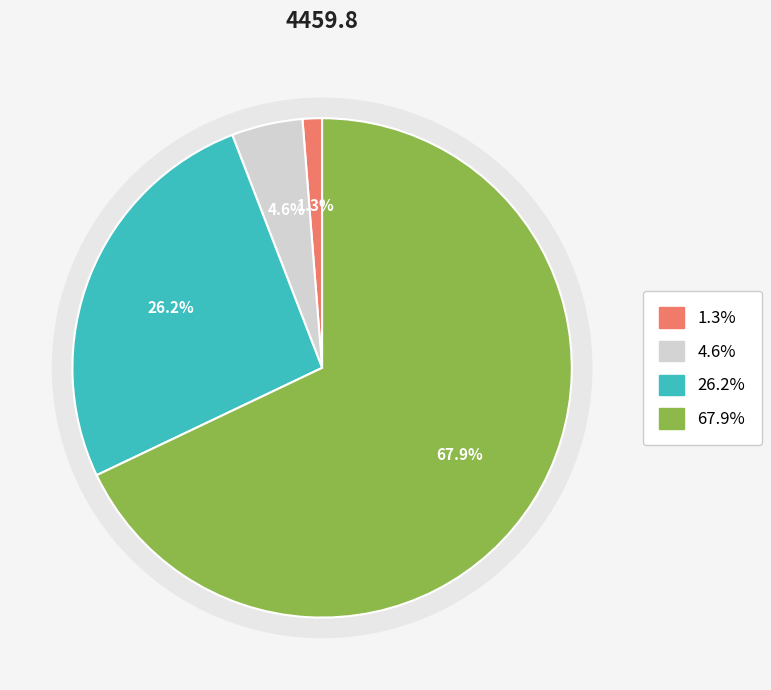

What percentage is the Alte venituri slice, to the nearest percent?

5%